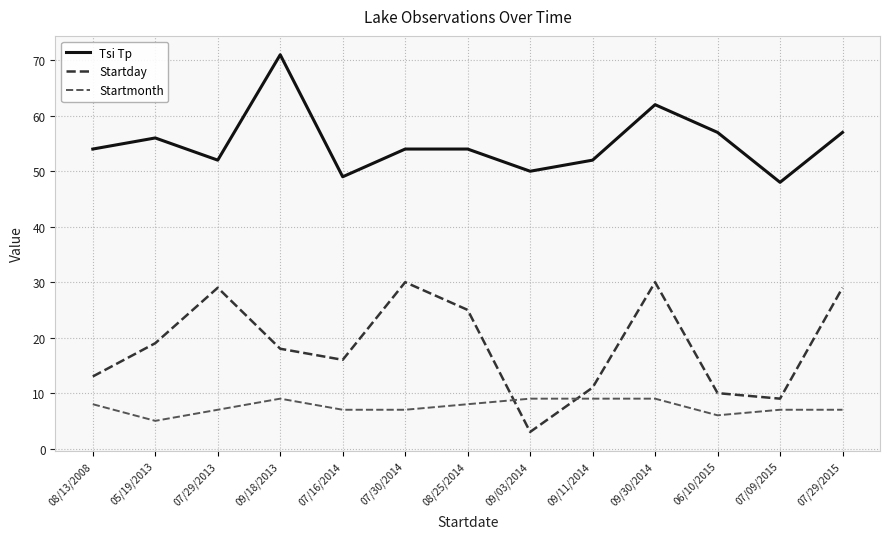

Is the value of Tsi Tp at 05/19/2013 greater than the value of Startday at 07/29/2015?

Yes